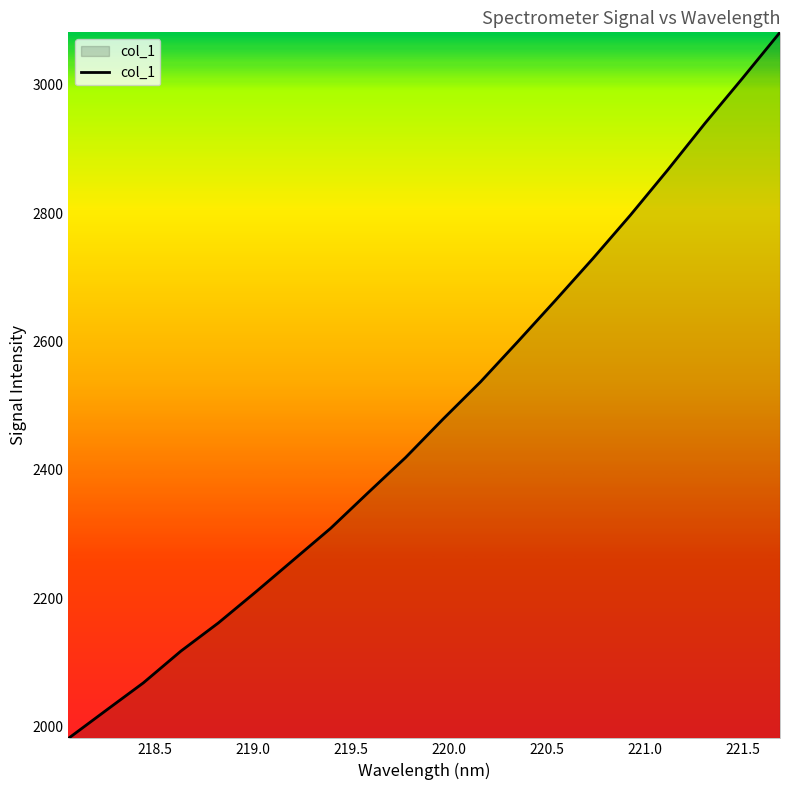

What is the maximum value shown in the chart?

3081.7